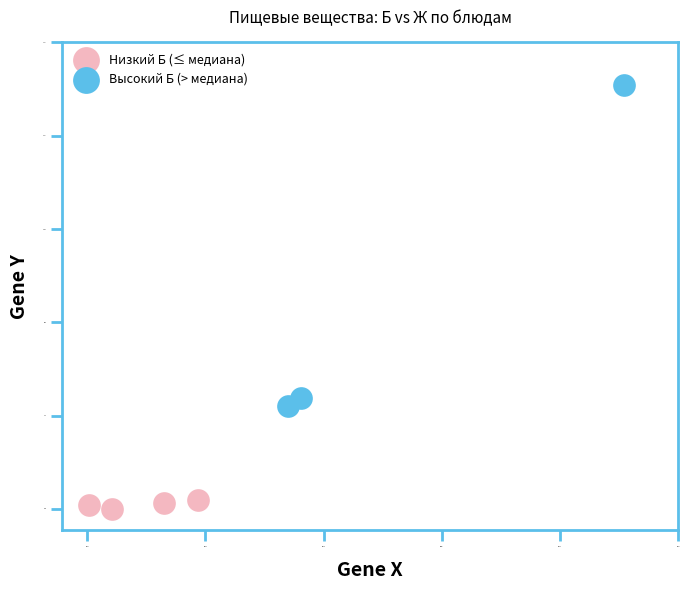

Which series reaches the minimum Y coordinate?

Низкий Б (≤ медиана)